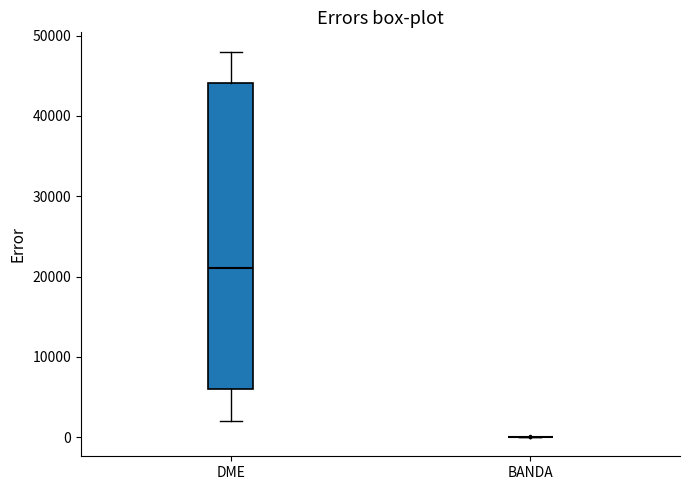

Where does the upper whisker of the box for DME end on the y-axis? The values are not printed on the chart, so give them approximately, as read against the axis.

48000